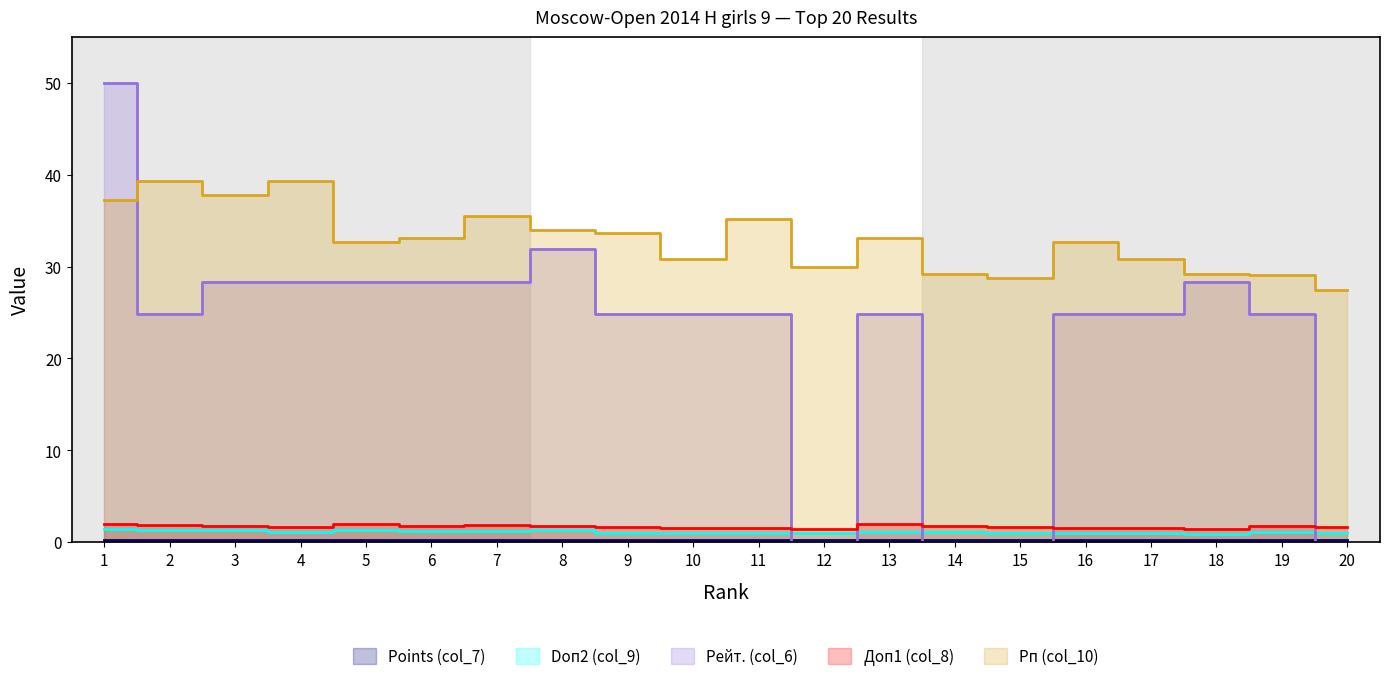

What is the difference between the second highest and minimum values in the Doп2 (col_9) series?

0.4